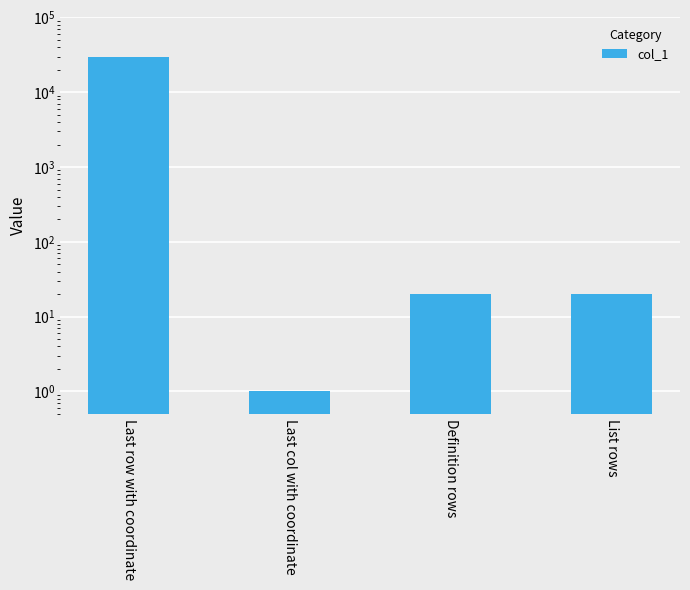

What is the sum of the values at Last col with coordinate and Last row with coordinate?

29978